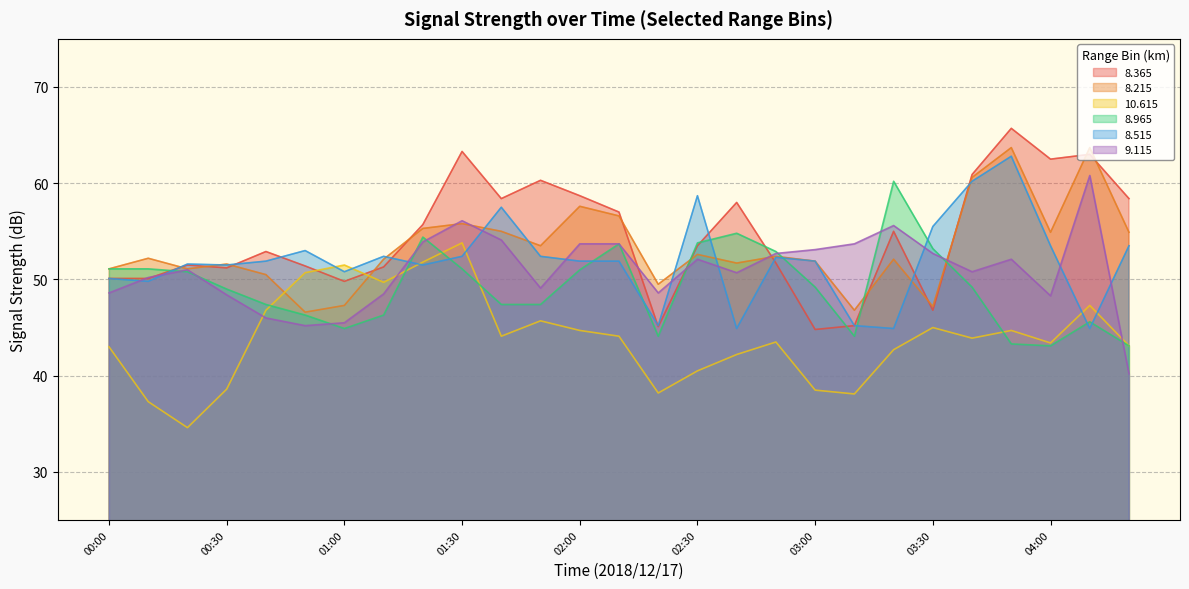

Which series ends up on top after the final intersection of   9.115 and   8.515?

  8.515